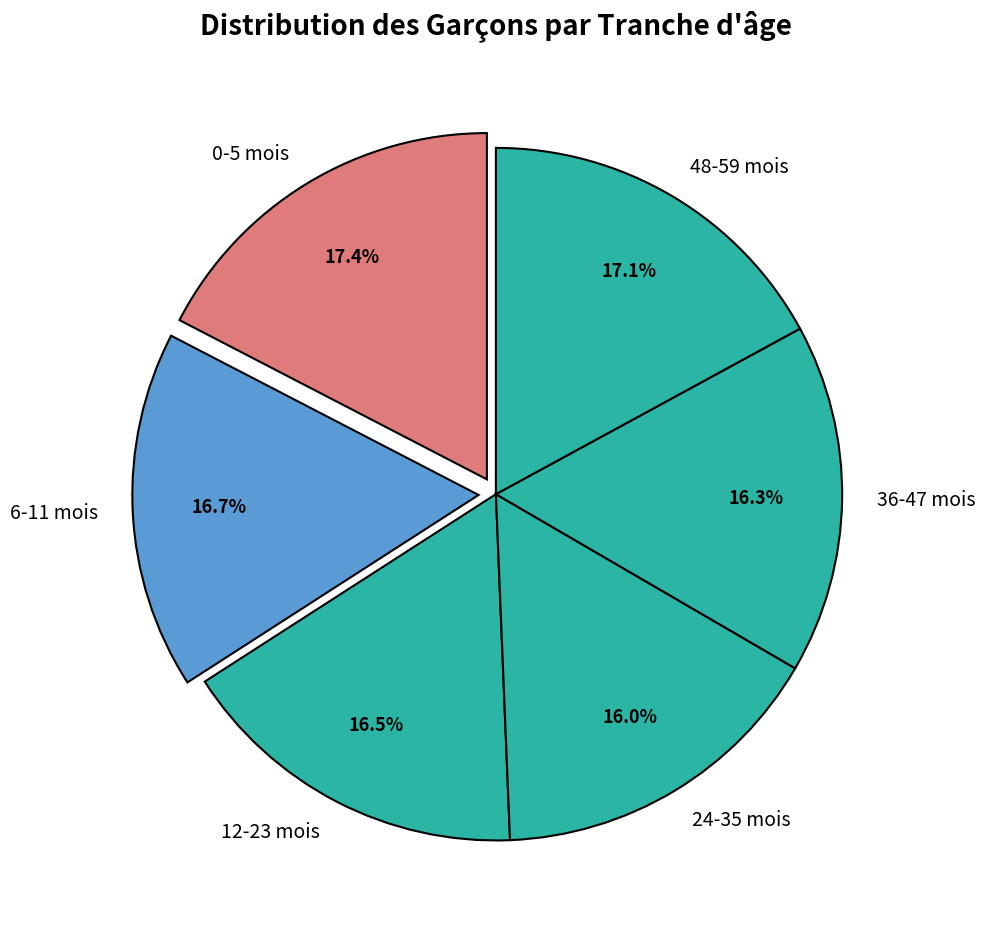

Which has a higher value, 0-5 mois or 36-47 mois?

0-5 mois